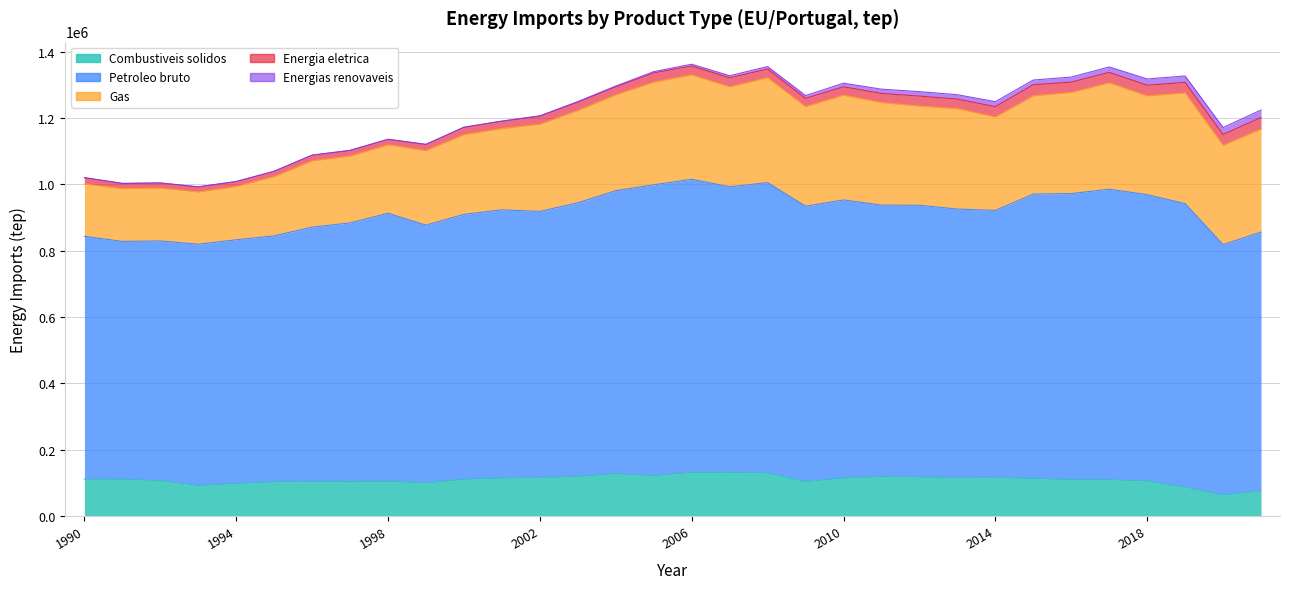

What is the minimum value for Petroleo bruto?

717226.9